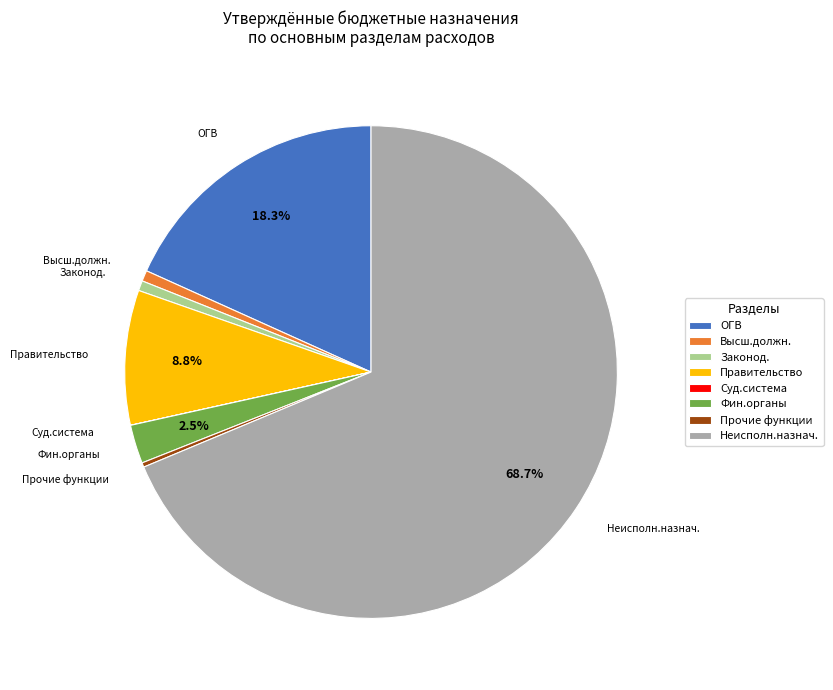

Is the sum of Прочие функции and Законод. greater than half?

No